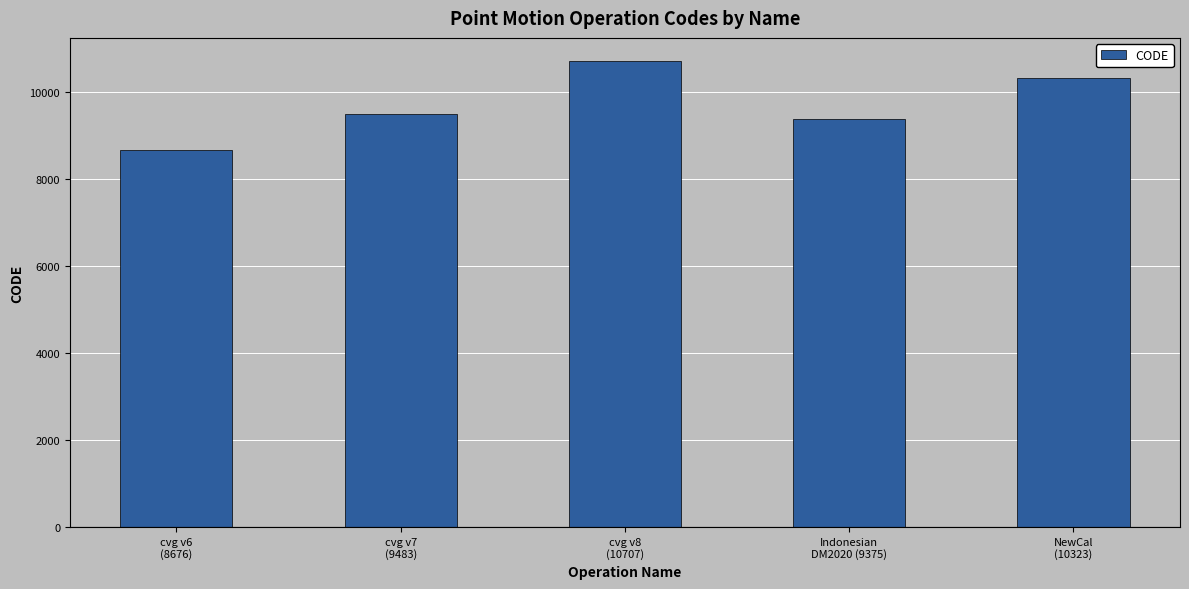

Does the chart contain stacked bars?

No